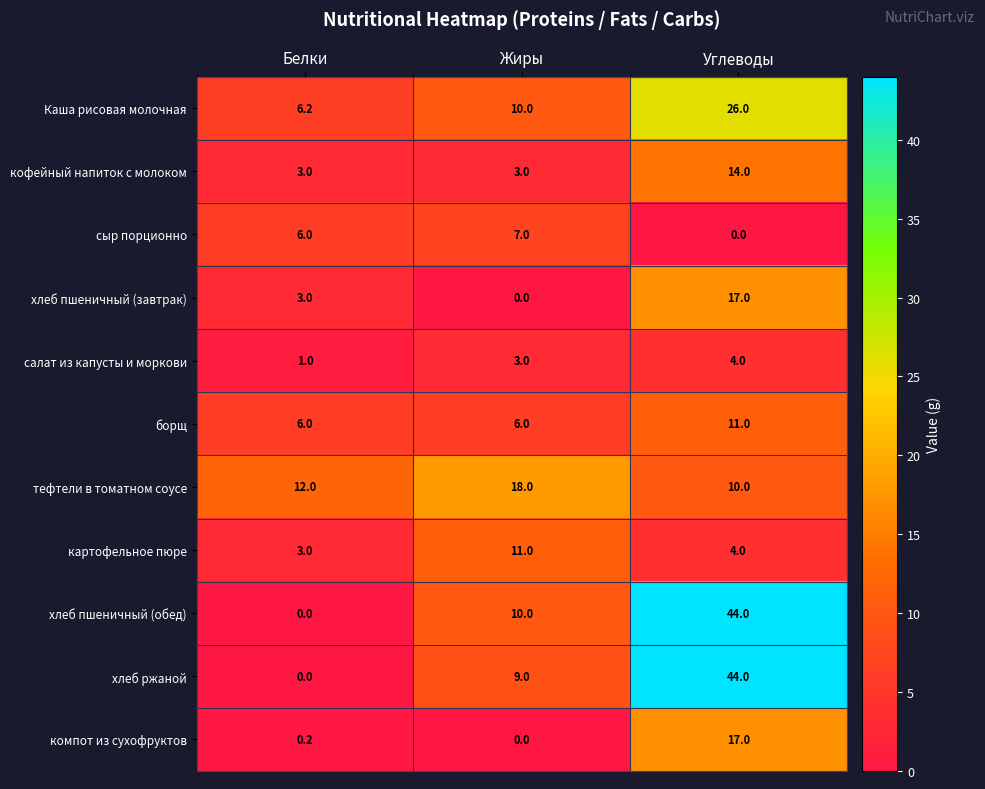

At how many categories does at least one series exceed 2?

3